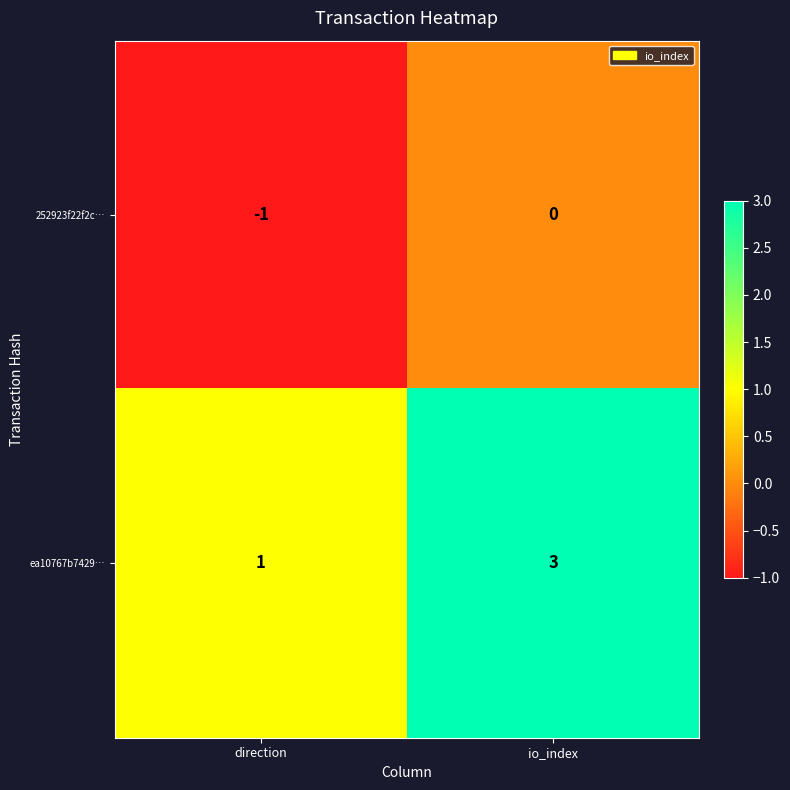

Which category has the highest value in the ea10767b7429… series?

io_index